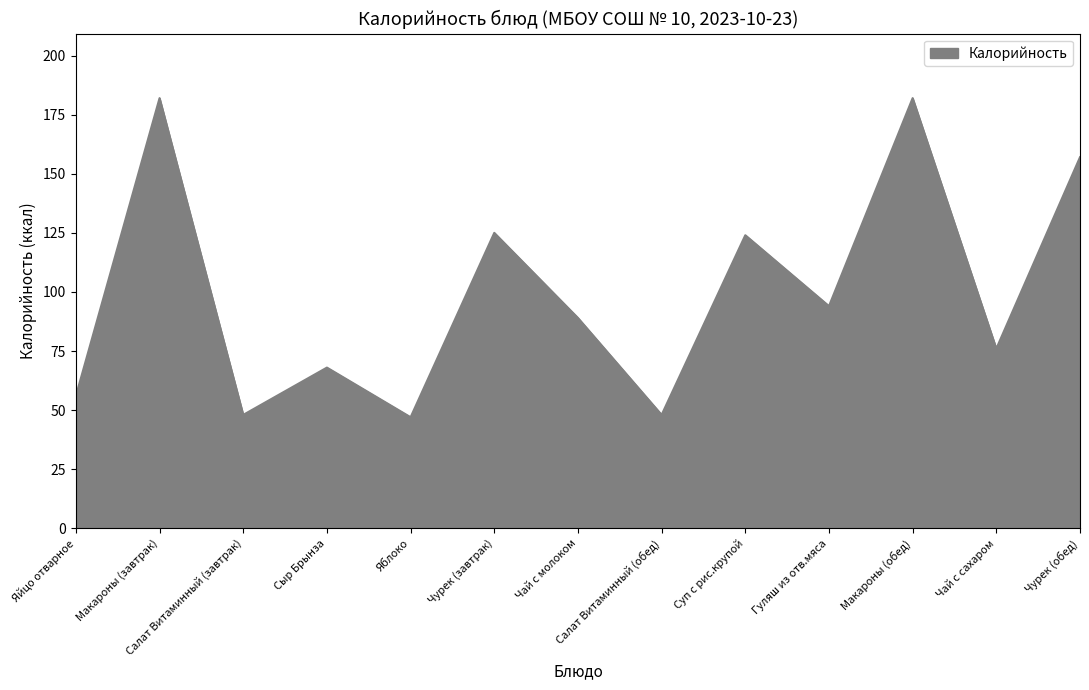

Does the chart display data point markers on the line(s)?

No